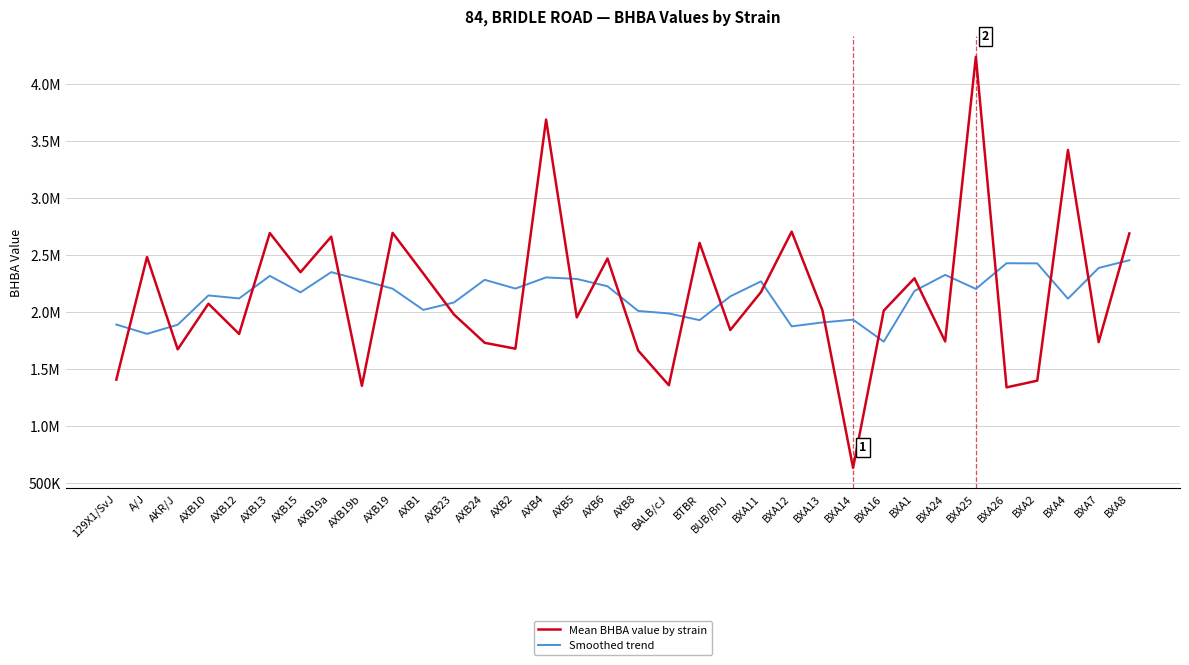

What are all the series names shown in the legend?

Mean BHBA value by strain, Smoothed trend